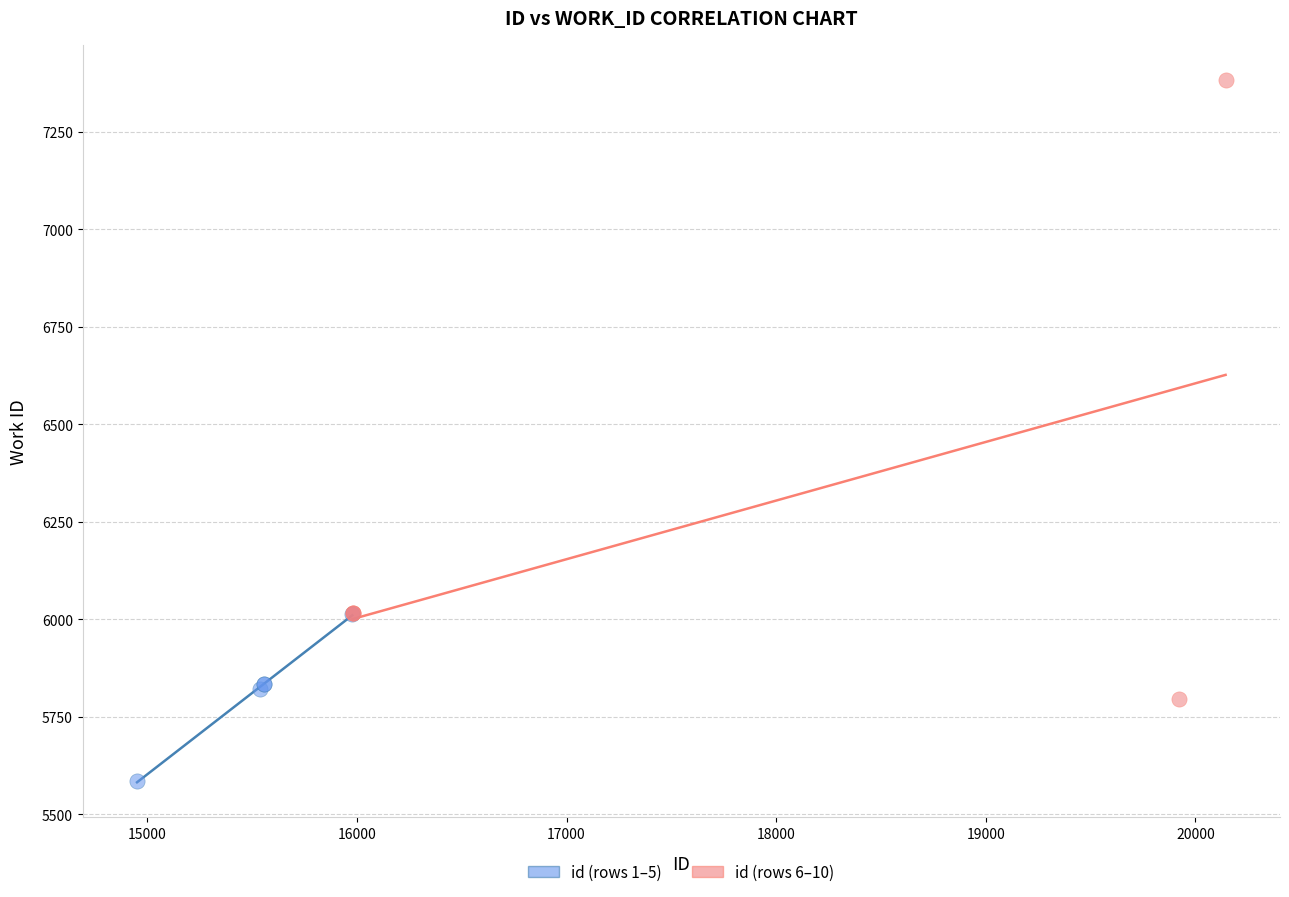

Which series has the widest spread of Y values?

id (rows 6–10)